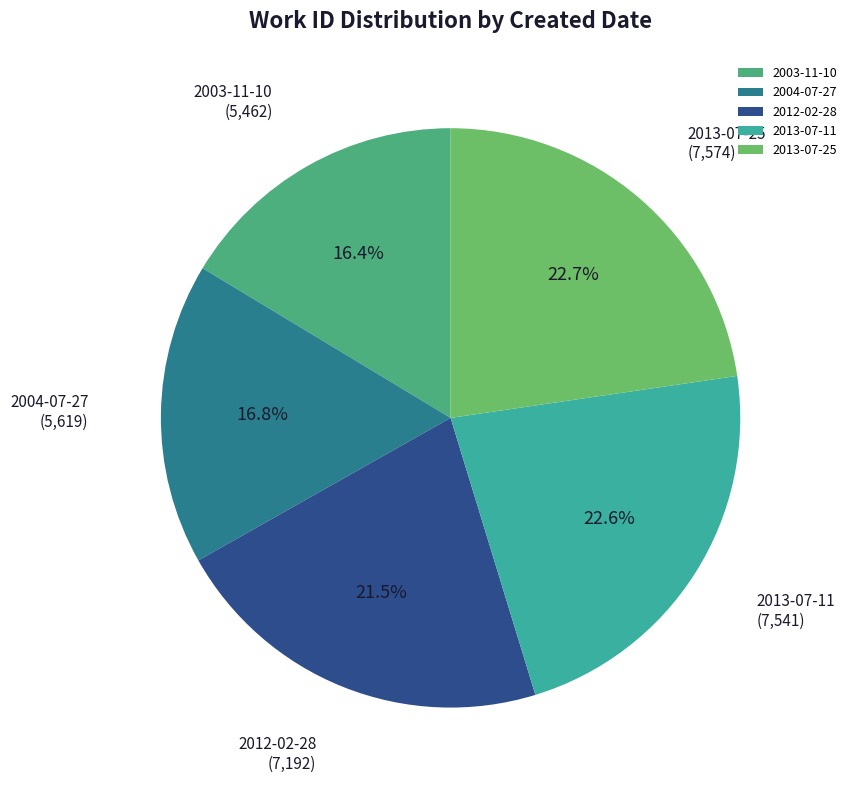

Does 2004-07-27 represent more than half of the total?

No